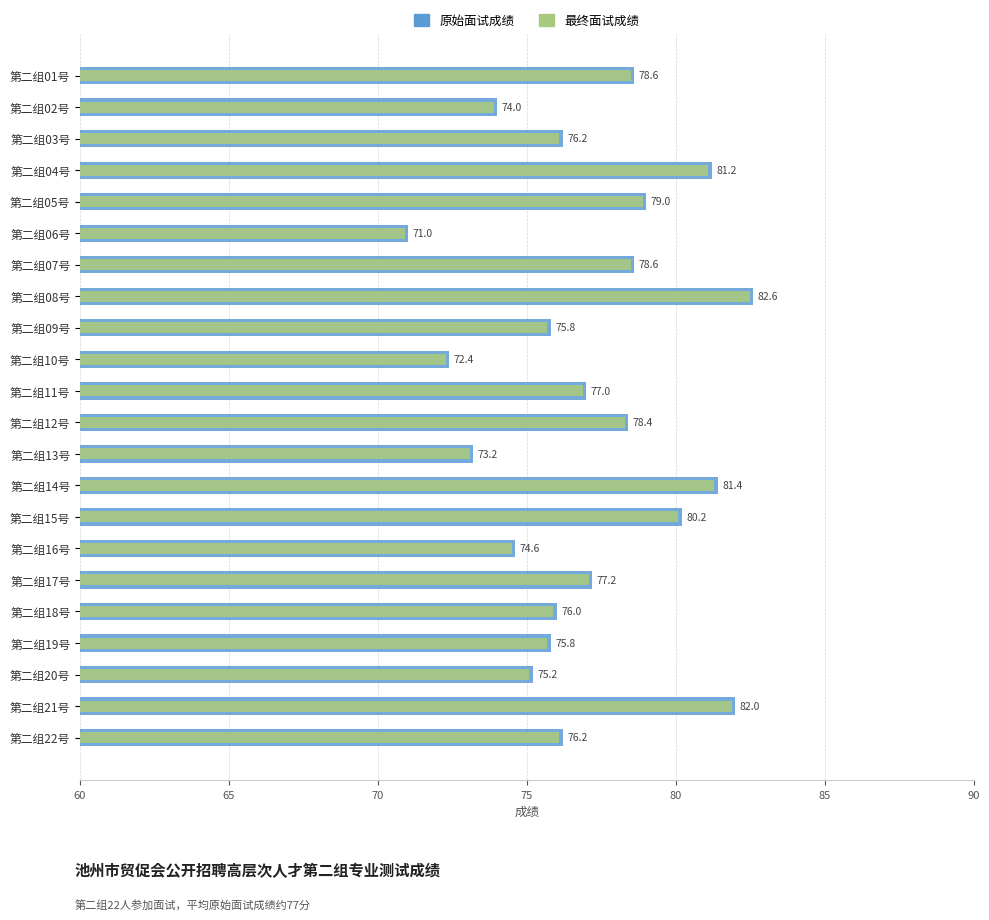

What position from the right is 第二组19号?

4